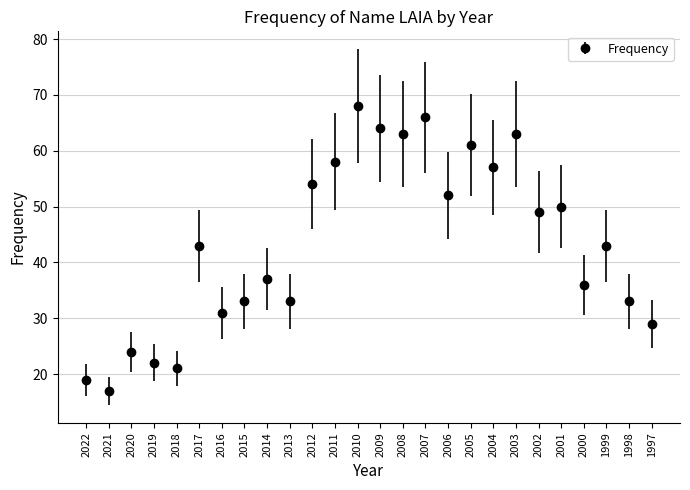

Approximately how many times larger is the value at 2012 compared to 2022?

2.8